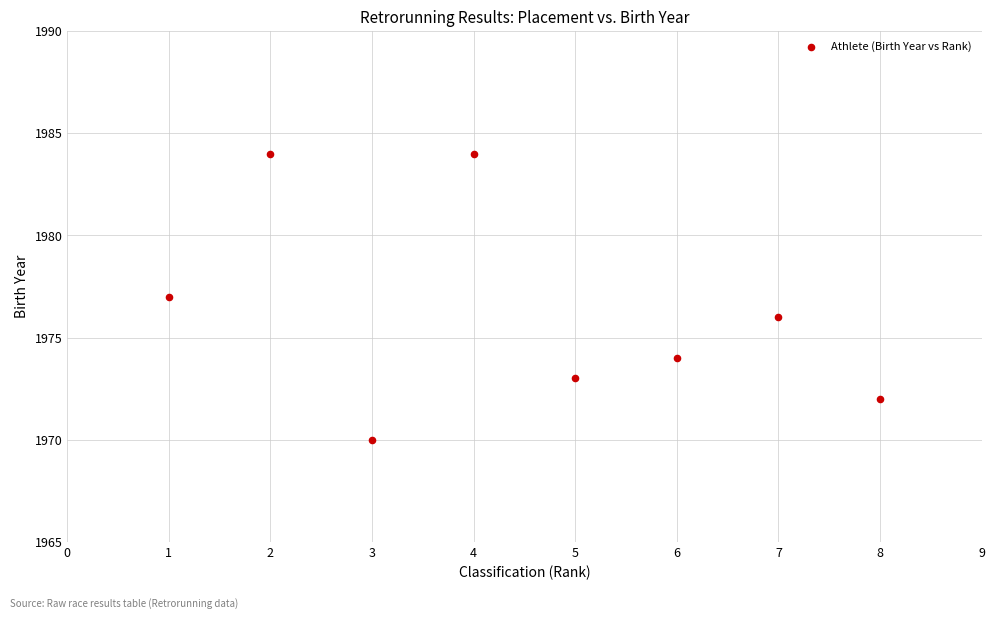

What is the average X value?

4